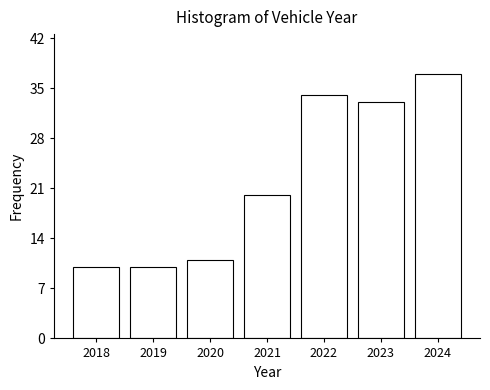

Reading left to right, transcribe all the data shown in this chart.

10	10	11	20	34	33	37